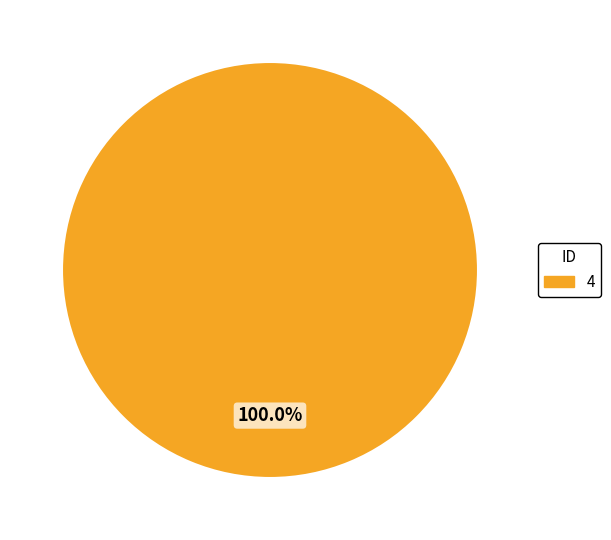

Count the number of slices in the pie.

1